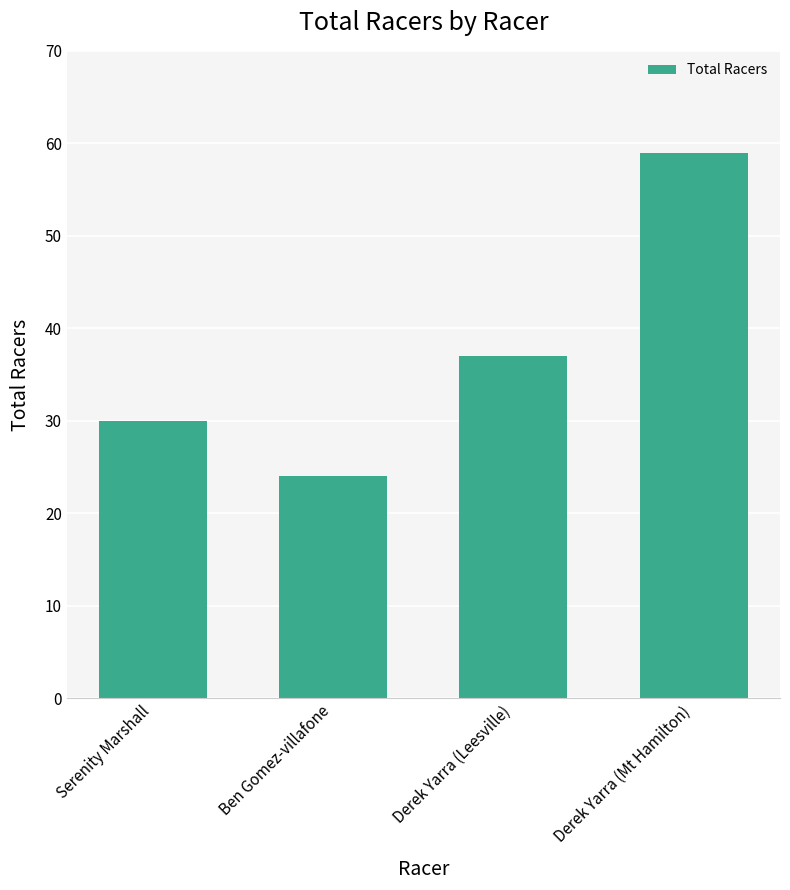

Reading left to right, transcribe all the data shown in this chart.

30	24	37	59